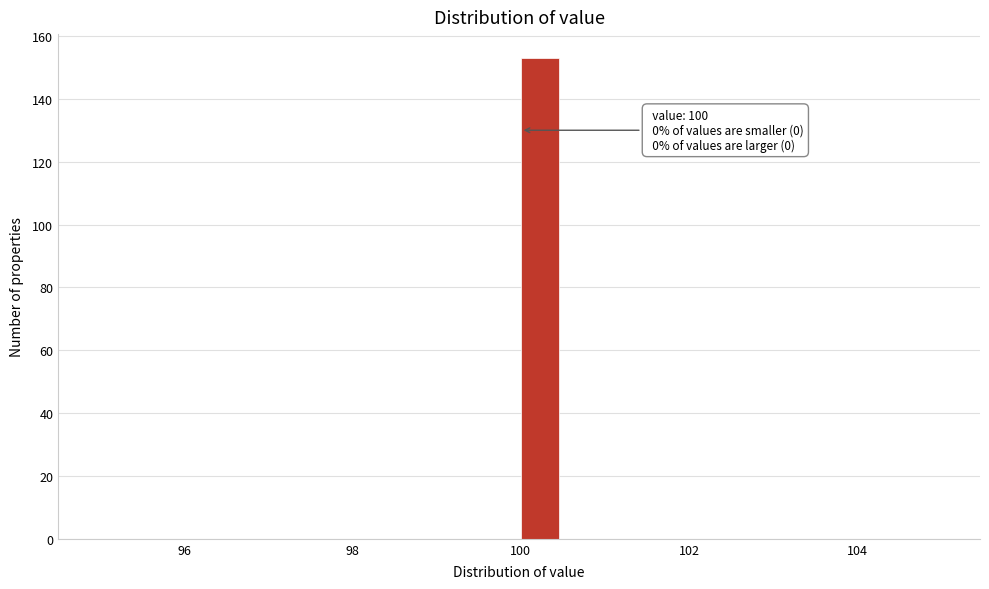

Read against the x-axis, roughly where is the centre of the tallest bar?

100.2